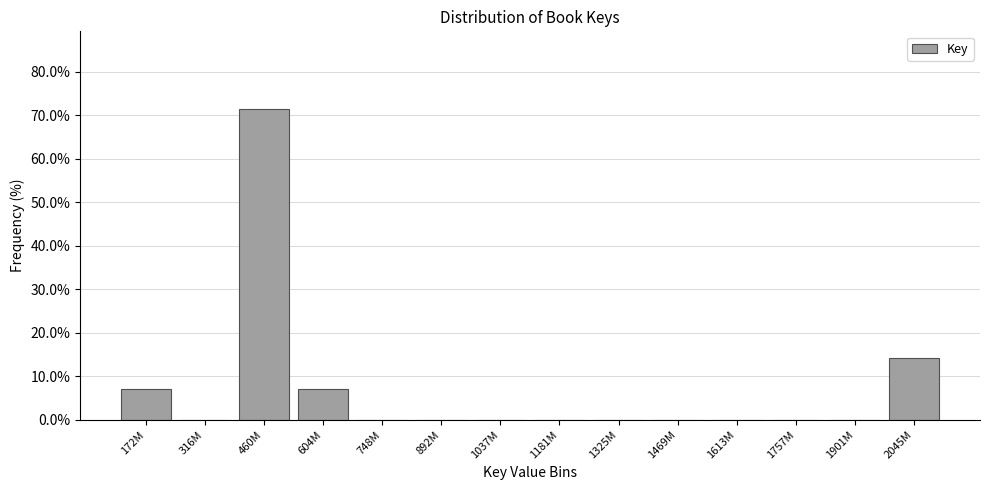

Reading left to right, list all the values displayed in this chart.

172M=7.1	316M=0.0	460M=71.4	604M=7.1	748M=0.0	892M=0.0	1037M=0.0	1181M=0.0	1325M=0.0	1469M=0.0	1613M=0.0	1757M=0.0	1901M=0.0	2045M=14.3